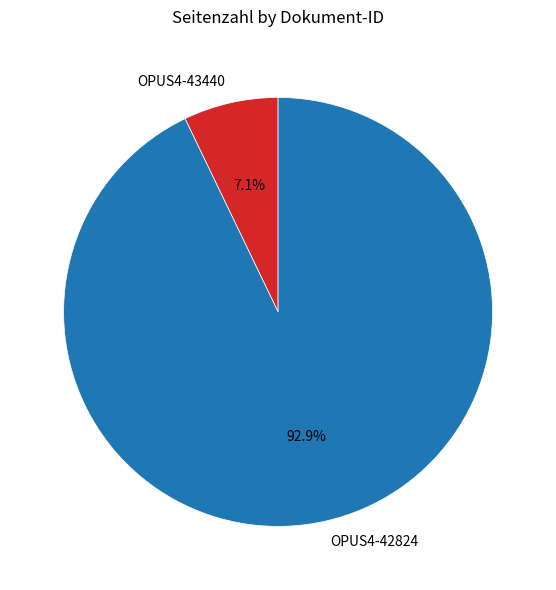

How much of the chart is everything except OPUS4-43440?

92.9%